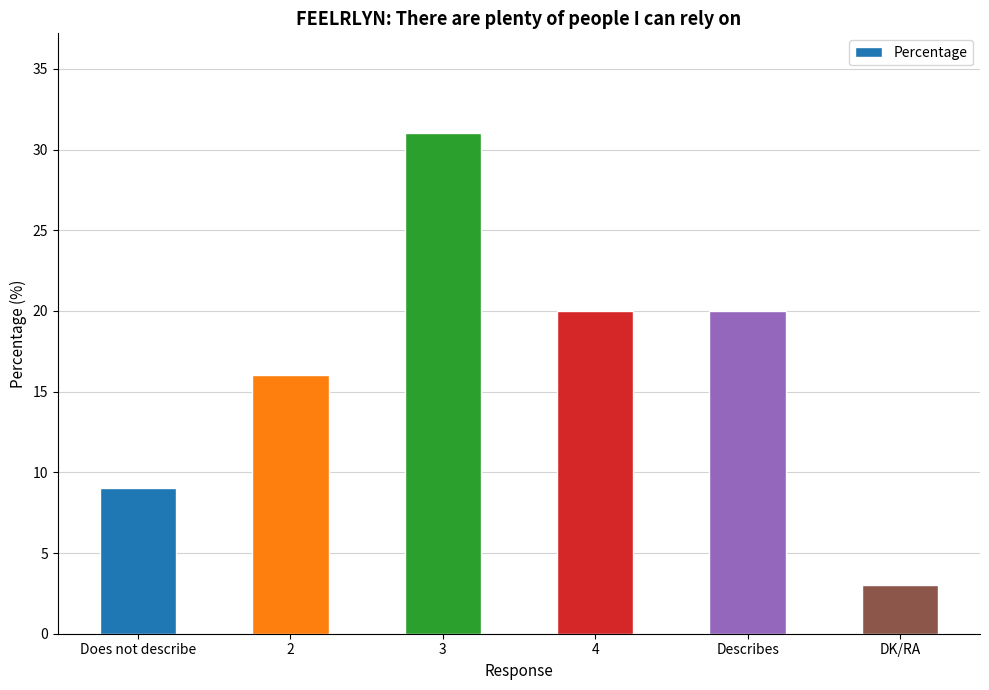

Does the chart contain stacked bars?

No